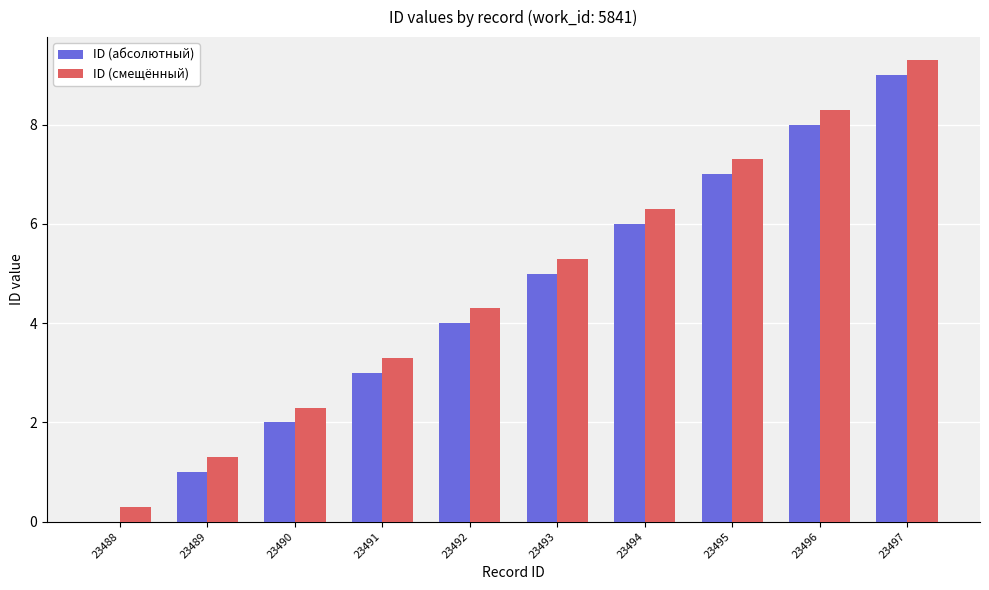

At which label is ID (абсолютный) closest to 4?

23492